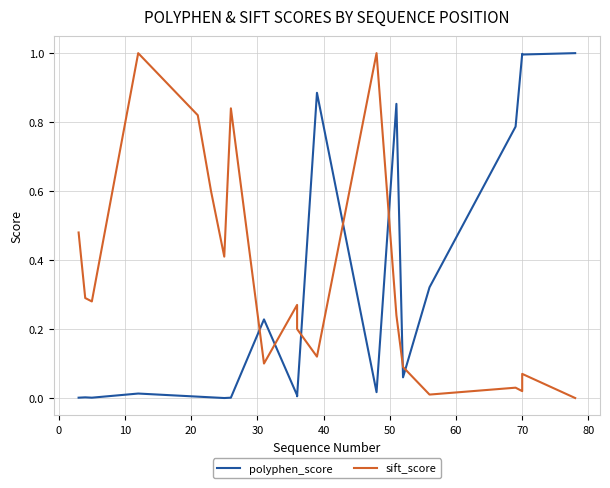

What is the difference between the second highest and minimum values in the polyphen_score series?

1.0